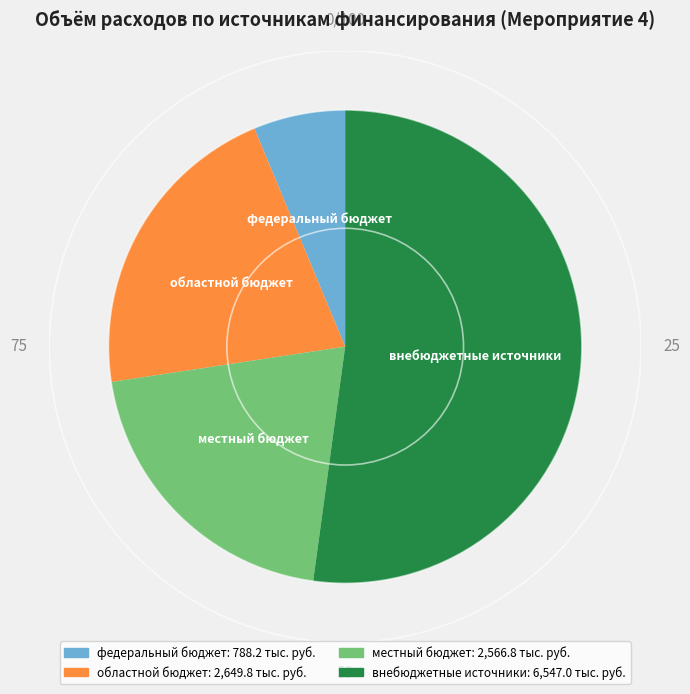

Which slice is the largest?

внебюджетные источники